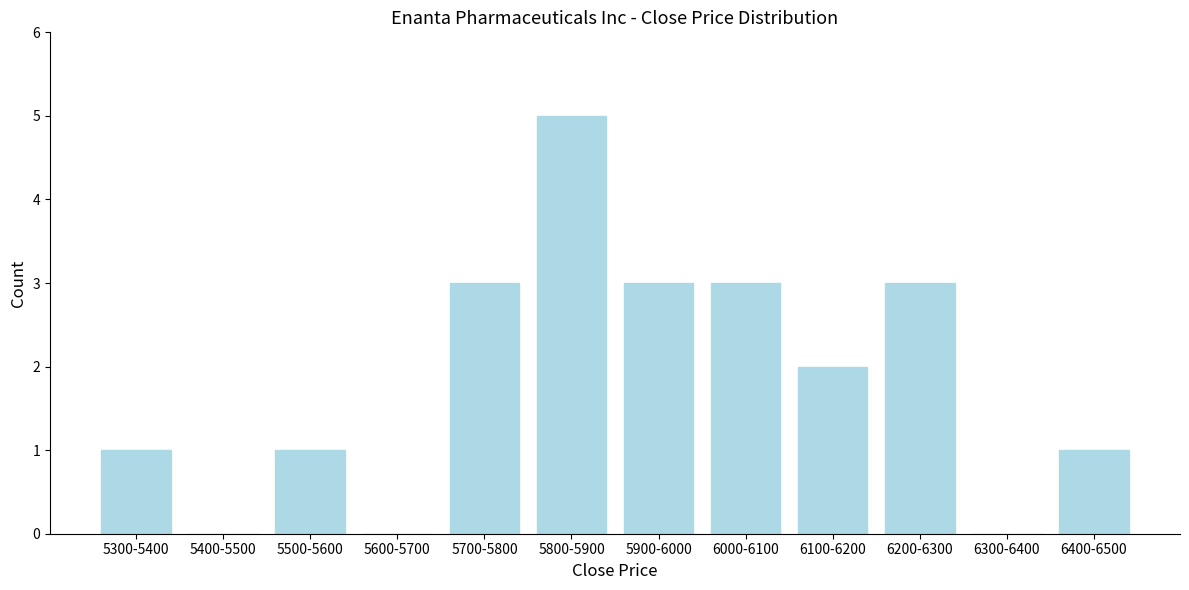

Reading left to right, list all the values displayed in this chart.

5300-5400=1	5400-5500=0	5500-5600=1	5600-5700=0	5700-5800=3	5800-5900=5	5900-6000=3	6000-6100=3	6100-6200=2	6200-6300=3	6300-6400=0	6400-6500=1